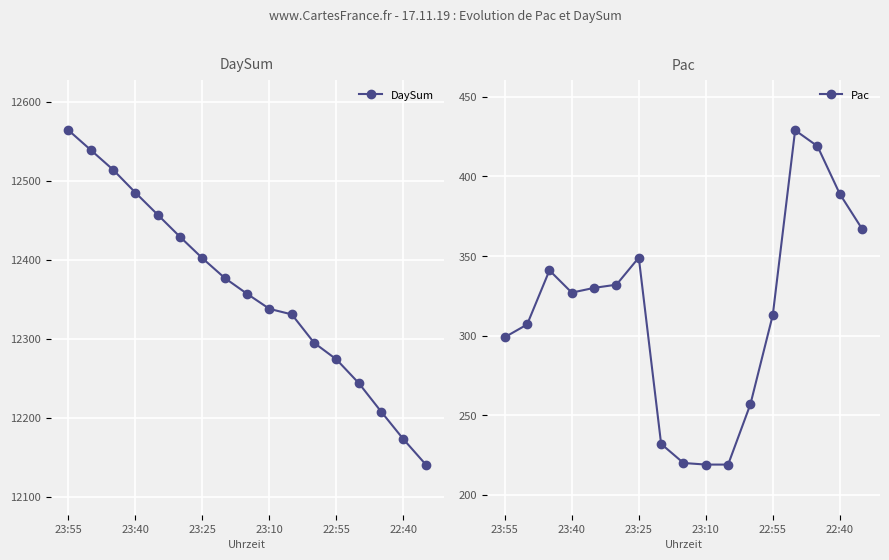

What is the spread (max minus min) of values at 13?

11815